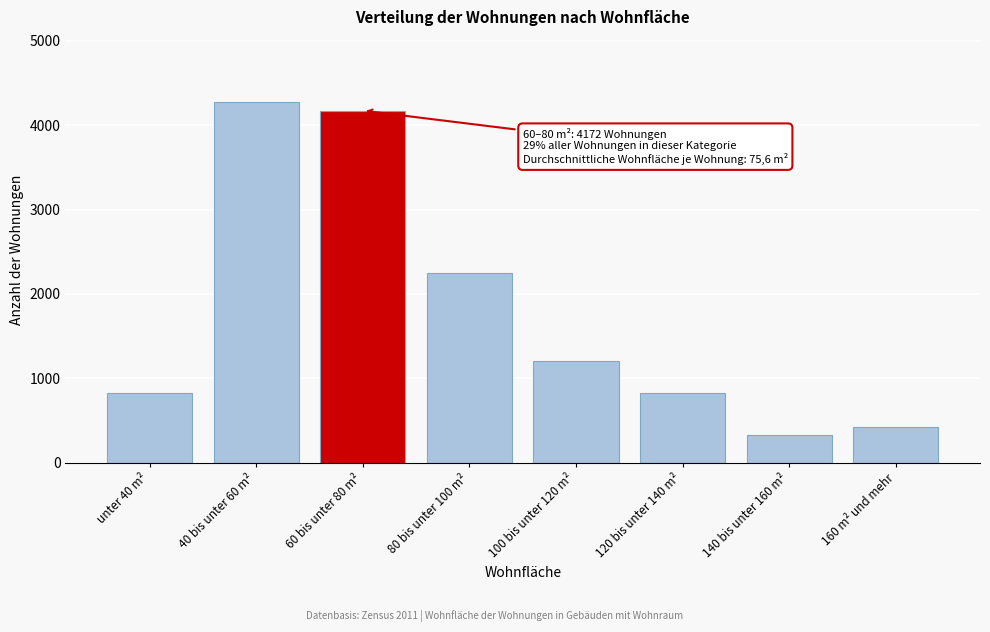

What is the sum of the values at unter 40 m² and 60 bis unter 80 m²?

5000